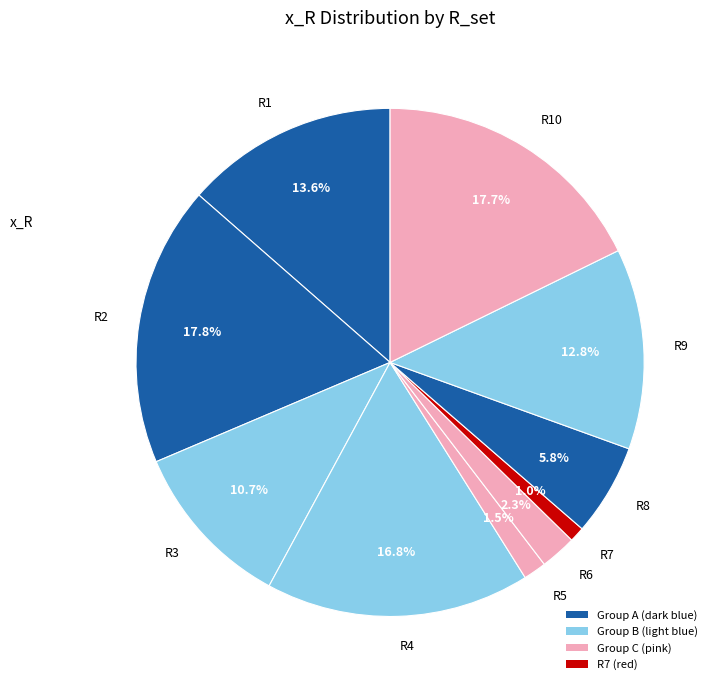

How much of the chart is everything except R8?

94.2%